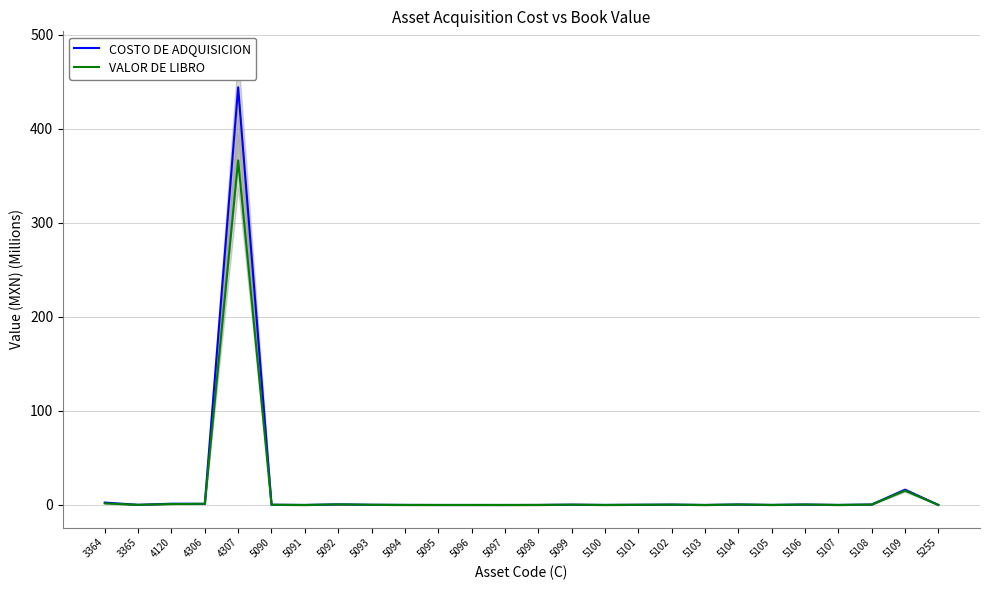

Between 5105 and 3365, which is larger?

3365